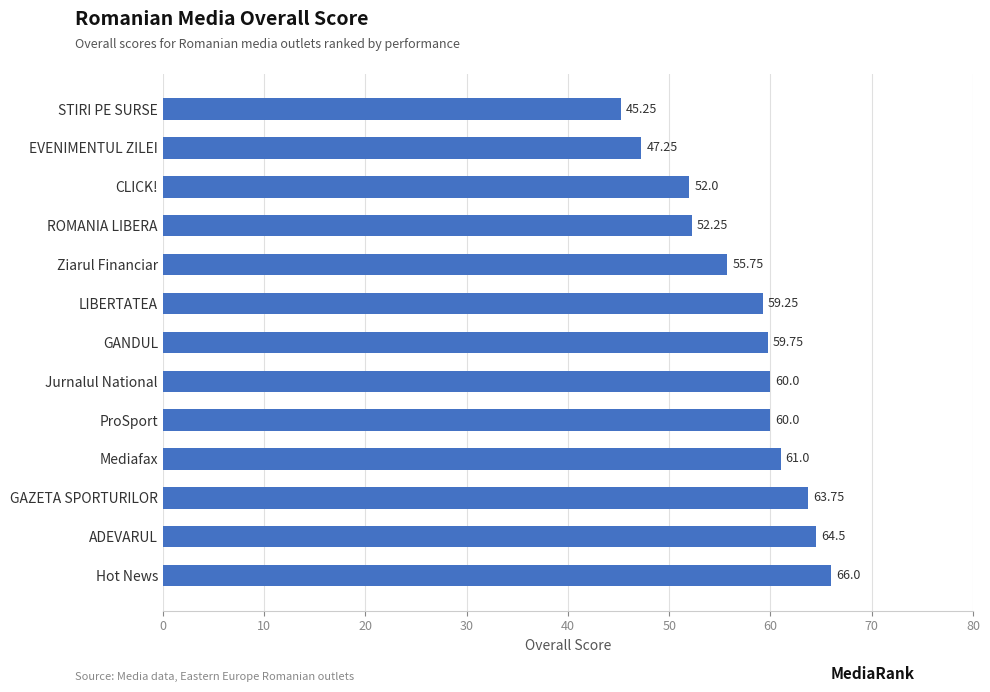

What is the sum of all values?

746.8